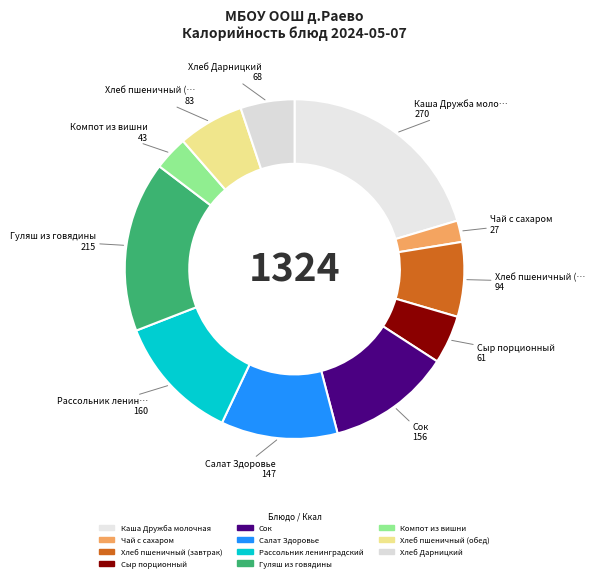

Does Гуляш из говядины account for over 50% of the chart?

No